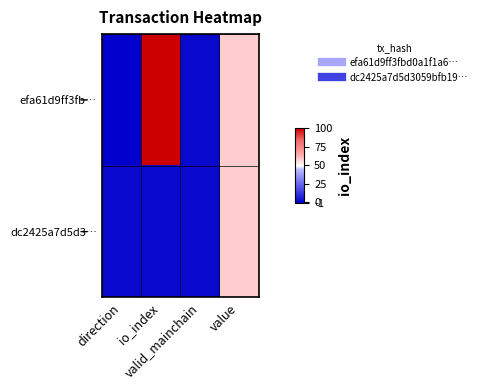

Which label corresponds to the smallest value in the chart?

direction